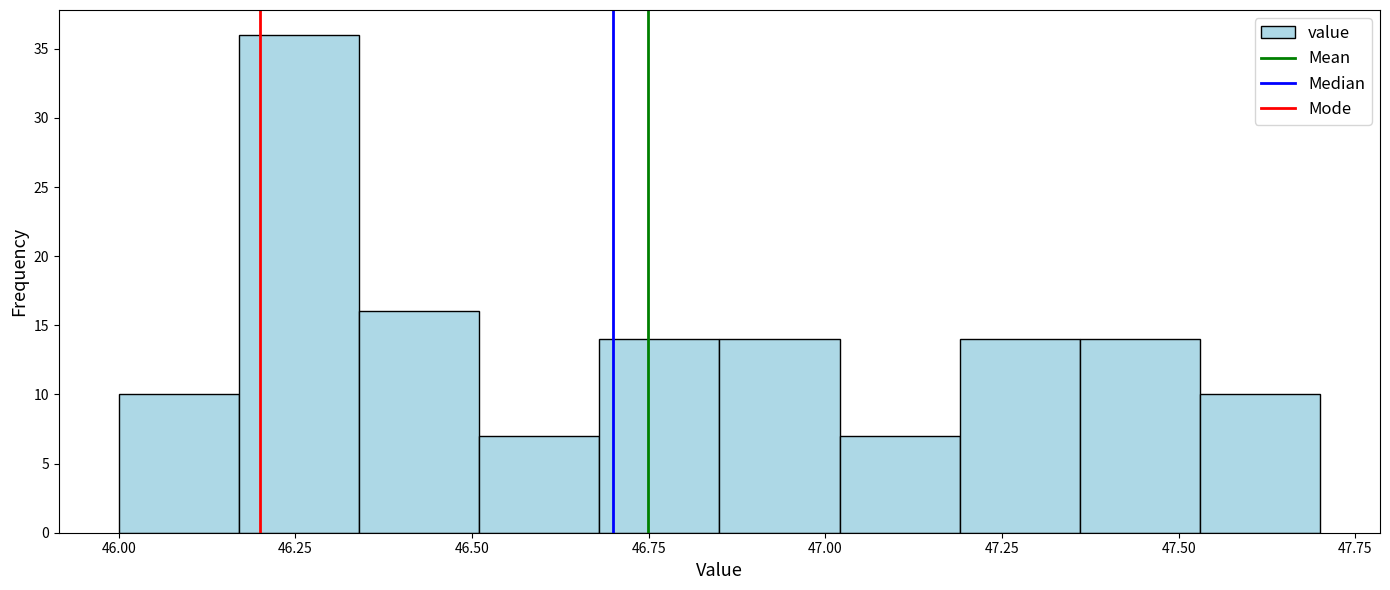

Read against the x-axis, roughly where is the centre of the tallest bar?

46.25